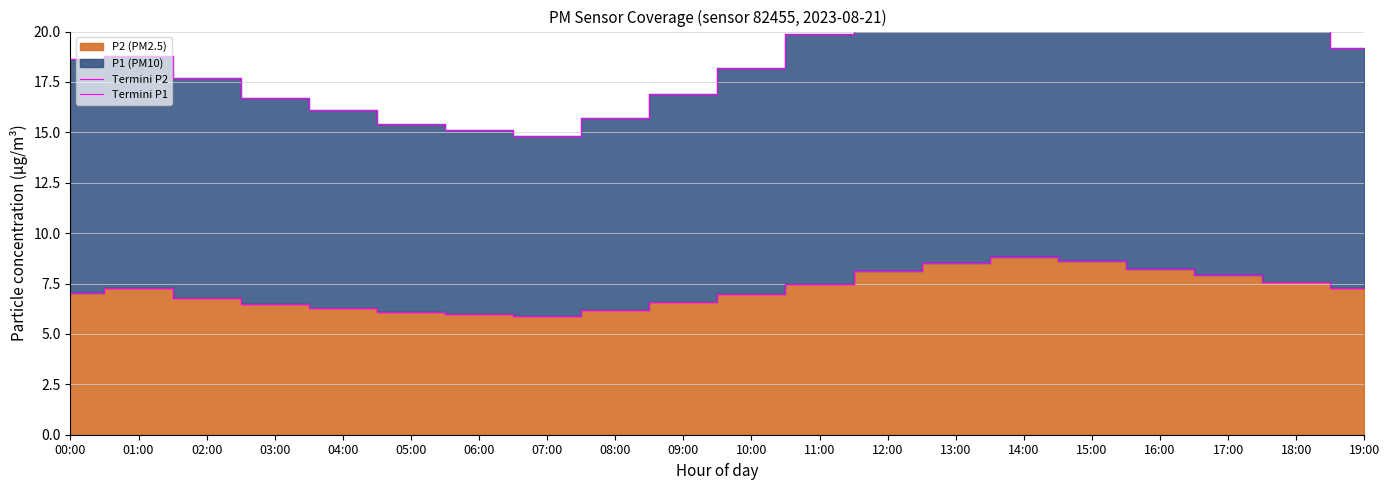

What is the value of the Termini P1 point at the 13th from the left?

21.9